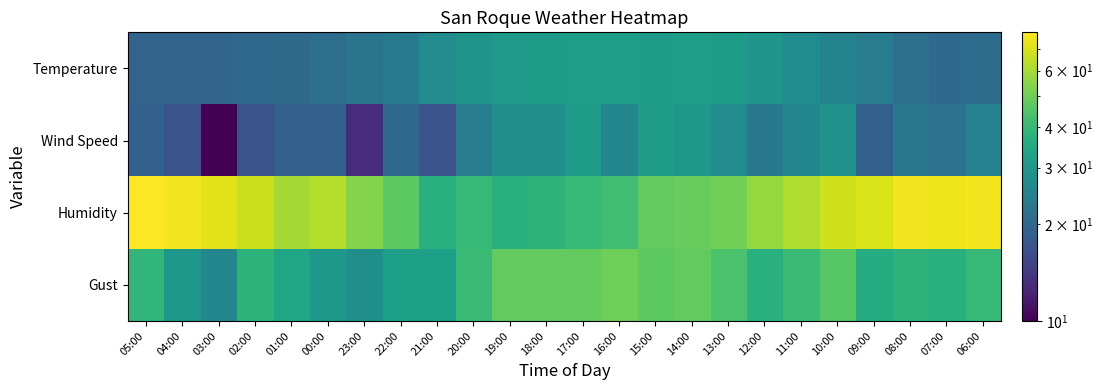

At which category is the sum across all series the highest?

10:00